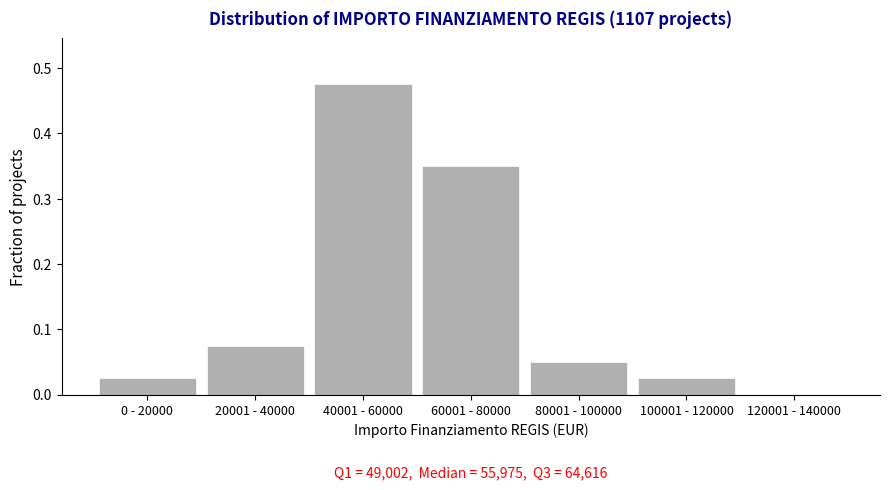

The chart shows a value of 0.5 at 60001 - 80000. True or false?

False